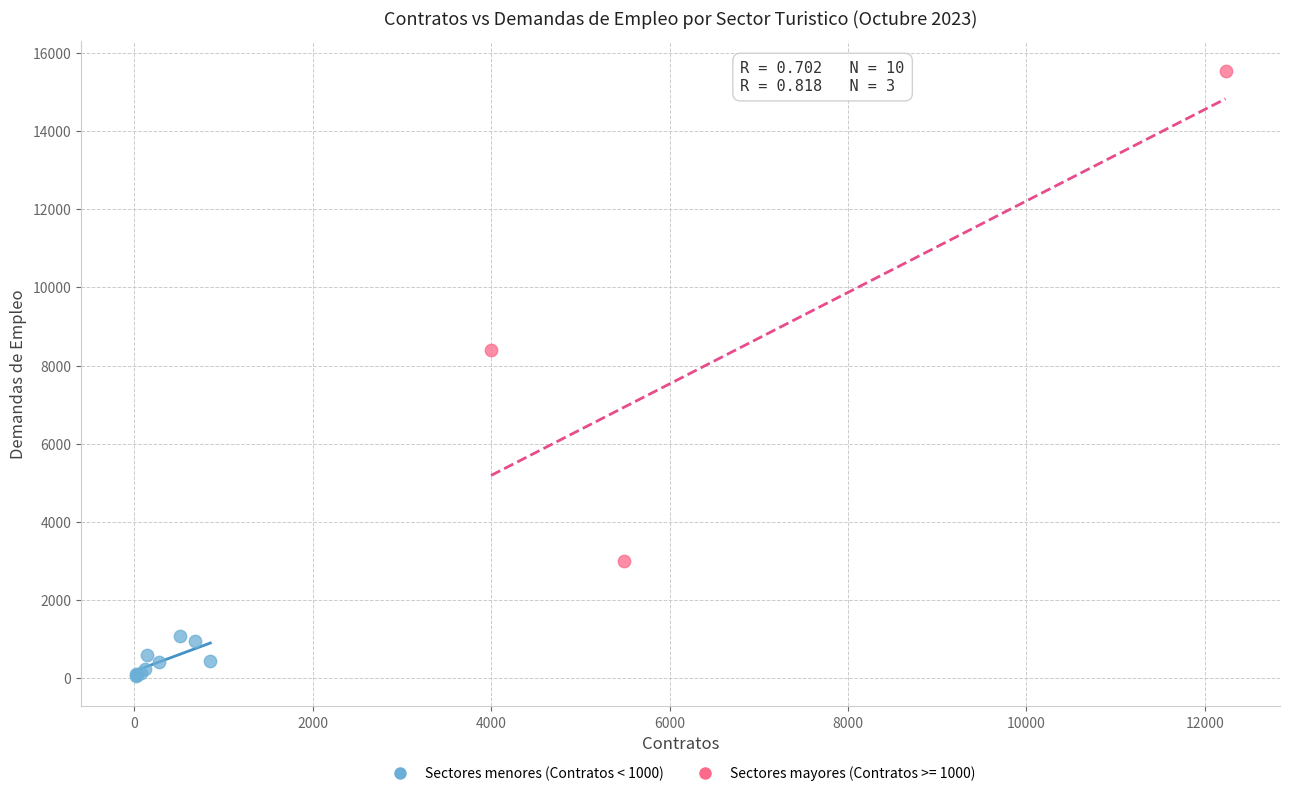

Which series has the widest spread of Y values?

Sectores mayores (Contratos >= 1000)